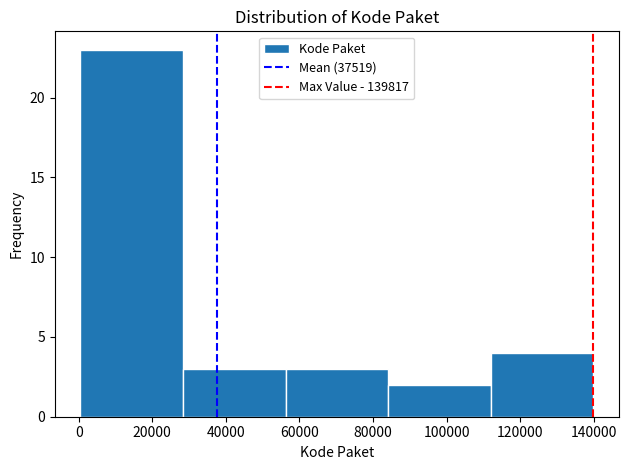

How tall is the bar that spans 56000 to 84000 on the x-axis? Neither the bar edges nor the heights are printed on the chart, so give them approximately, as read against the axes.

3